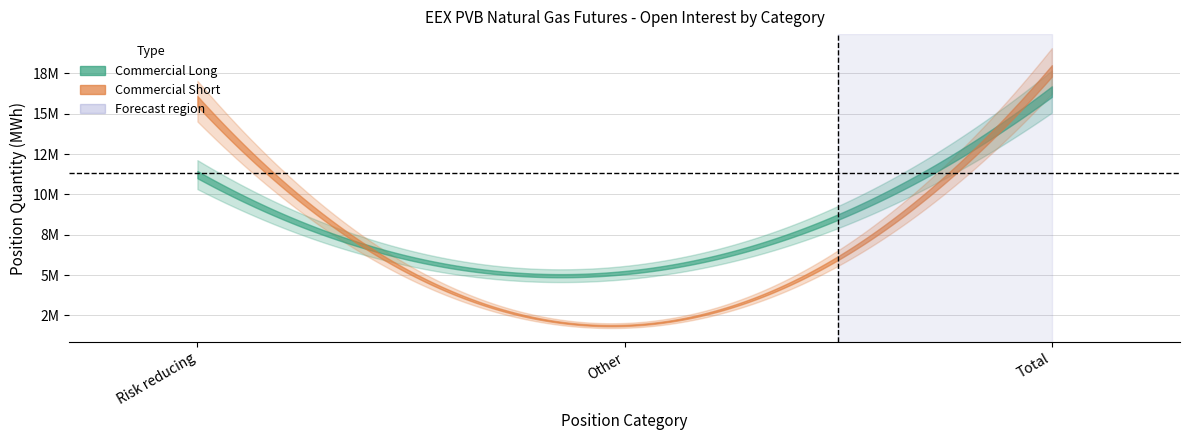

List the series in order of their overall mean, lowest first.

Commercial Long, Commercial Short